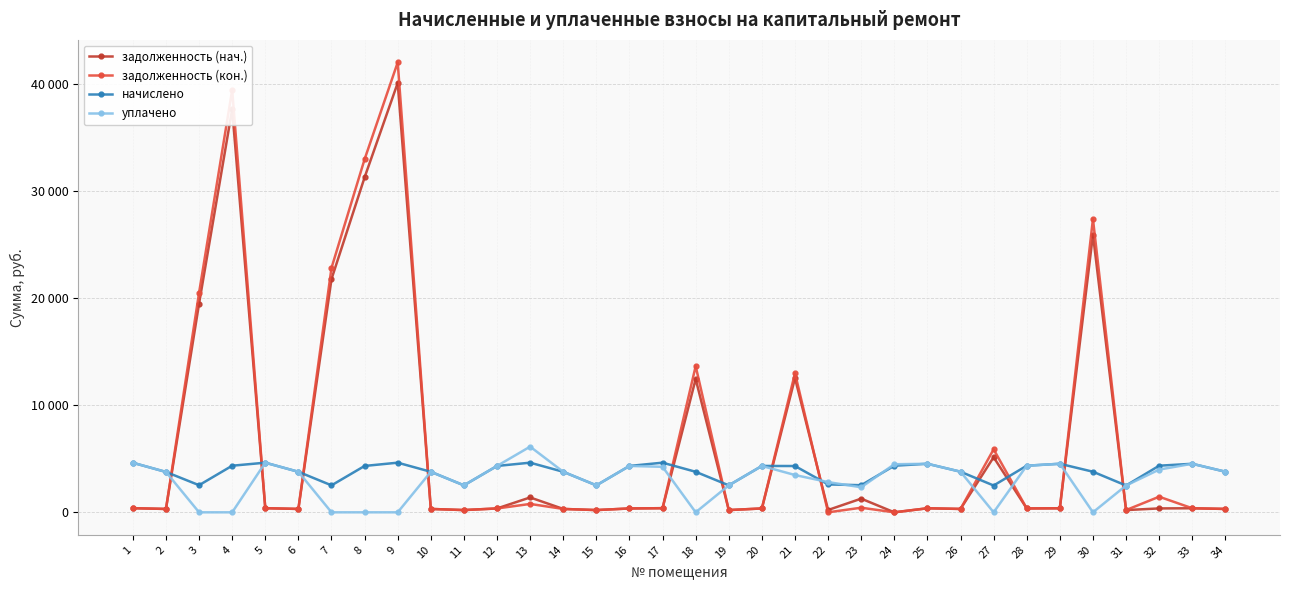

Is this an area chart (filled region under the line)?

No